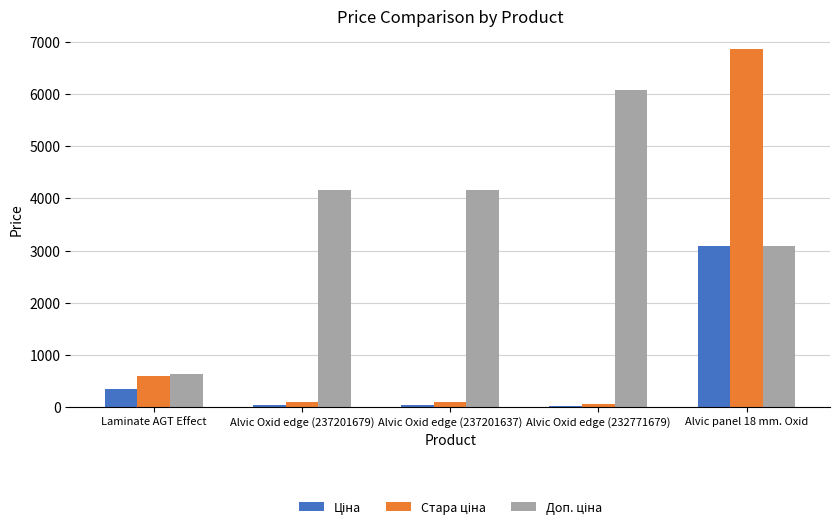

At which category is the sum across all series the highest?

Alvic panel 18 mm. Oxid